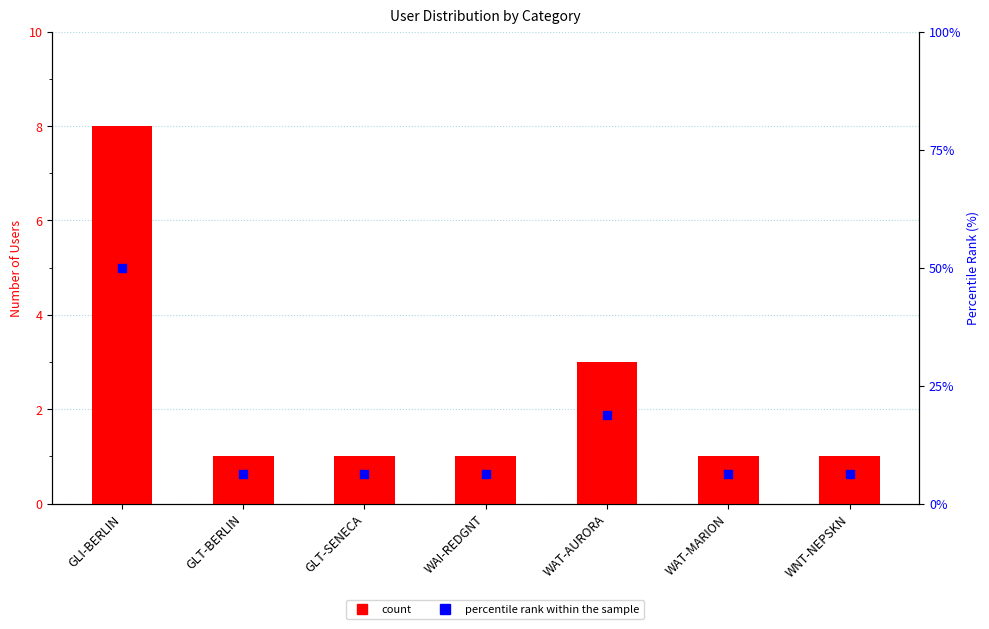

Which series reaches the minimum Y coordinate?

count